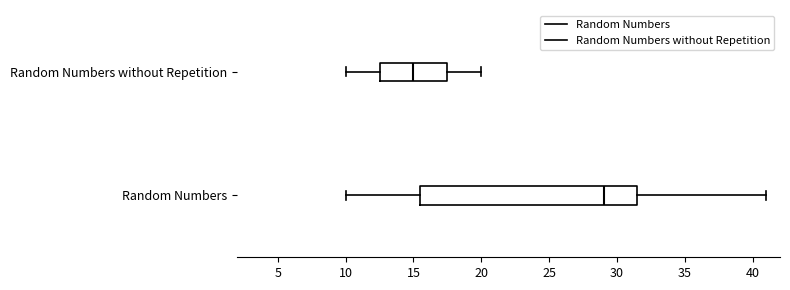

Reading bottom to top, transcribe this box plot: for each box, give where its median line is, the range the box spans, and where its two whiskers end, as read against the x-axis. The values are not printed on the chart, so give them approximately, as read against the axis.

Random Numbers: median 29.0, box 15.5 to 31.5, whiskers 10.0 to 41.0
Random Numbers without Repetition: median 15.0, box 12.5 to 17.5, whiskers 10.0 to 20.0